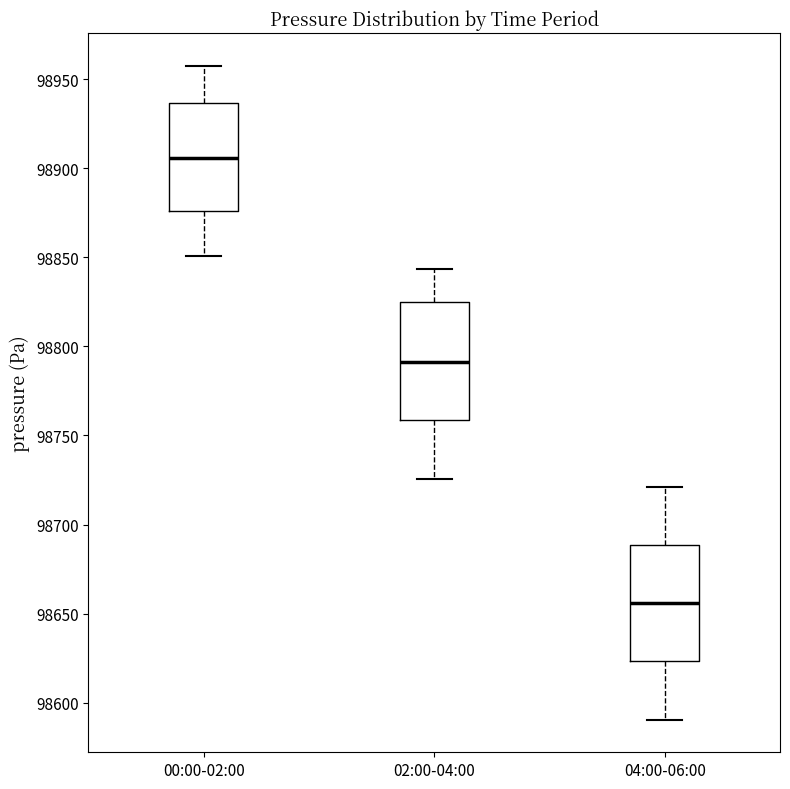

Reading left to right, transcribe this box plot: for each box, give where its median line is, the range the box spans, and where its two whiskers end, as read against the y-axis. The values are not printed on the chart, so give them approximately, as read against the axis.

00:00-02:00: median 98905, box 98875 to 98935, whiskers 98850 to 98960
02:00-04:00: median 98790, box 98760 to 98825, whiskers 98725 to 98845
04:00-06:00: median 98655, box 98625 to 98690, whiskers 98590 to 98720